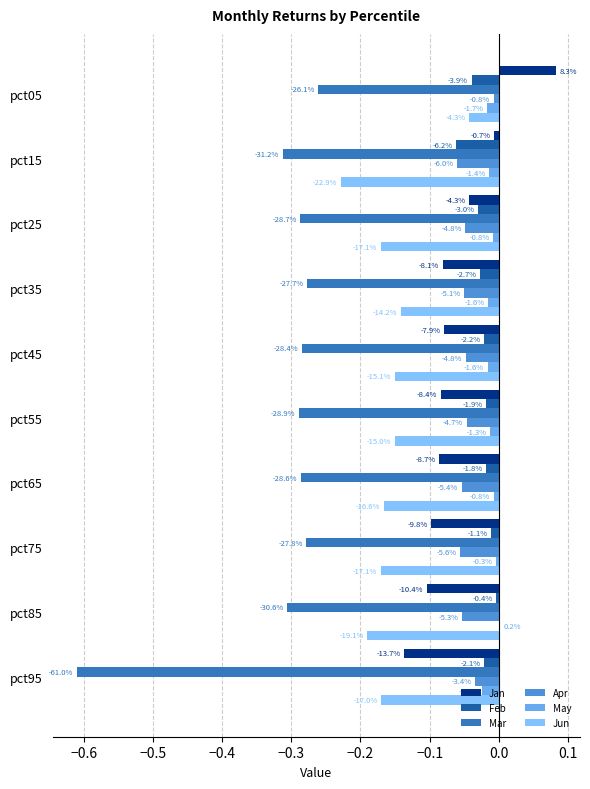

Reading left to right, list all the values displayed in this chart.

Jan: 0.1	-0.0	-0.0	-0.1	-0.1	-0.1	-0.1	-0.1	-0.1	-0.1
Feb: -0.0	-0.1	-0.0	-0.0	-0.0	-0.0	-0.0	-0.0	-0.0	-0.0
Mar: -0.3	-0.3	-0.3	-0.3	-0.3	-0.3	-0.3	-0.3	-0.3	-0.6
Apr: -0.0	-0.1	-0.0	-0.1	-0.0	-0.0	-0.1	-0.1	-0.1	-0.0
May: -0.0	-0.0	-0.0	-0.0	-0.0	-0.0	-0.0	-0.0	0.0	-0.0
Jun: -0.0	-0.2	-0.2	-0.1	-0.2	-0.2	-0.2	-0.2	-0.2	-0.2